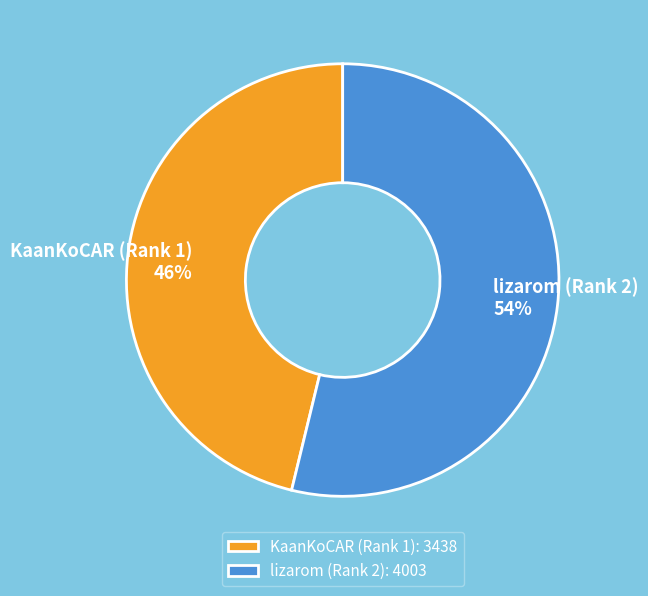

Which slice is the largest?

lizarom (Rank 2)